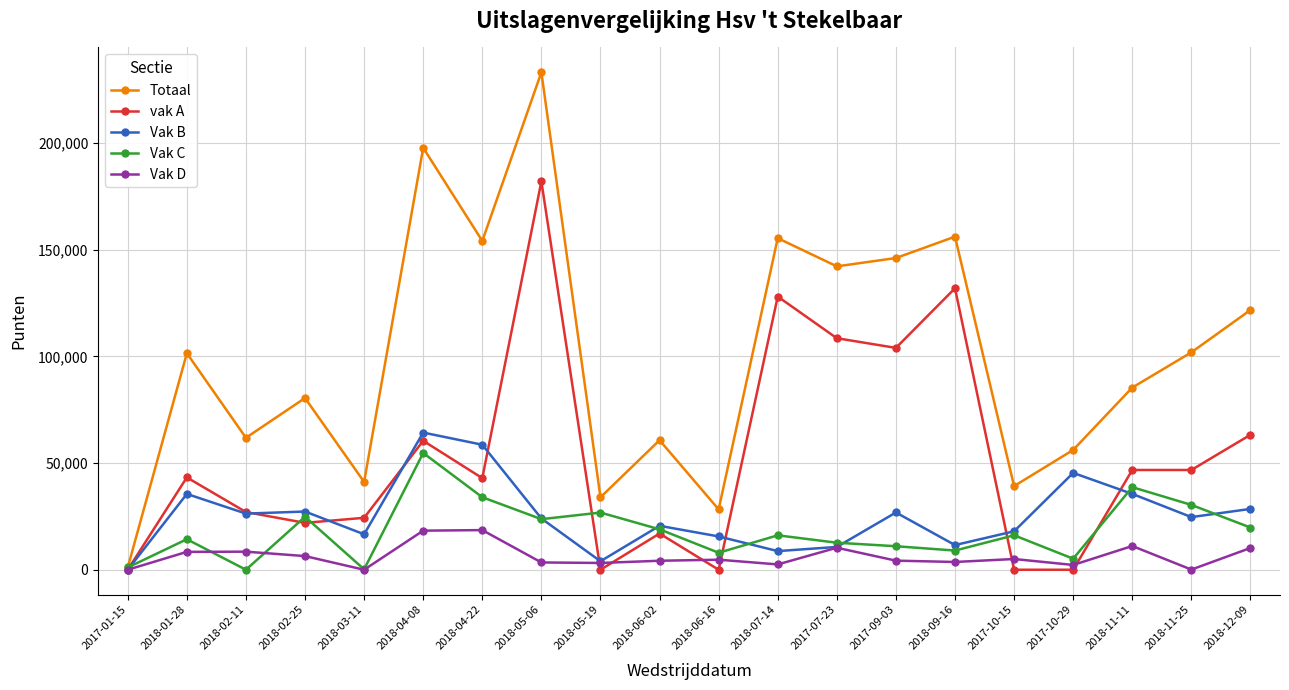

Where is the first local minimum for Totaal?

2018-02-11